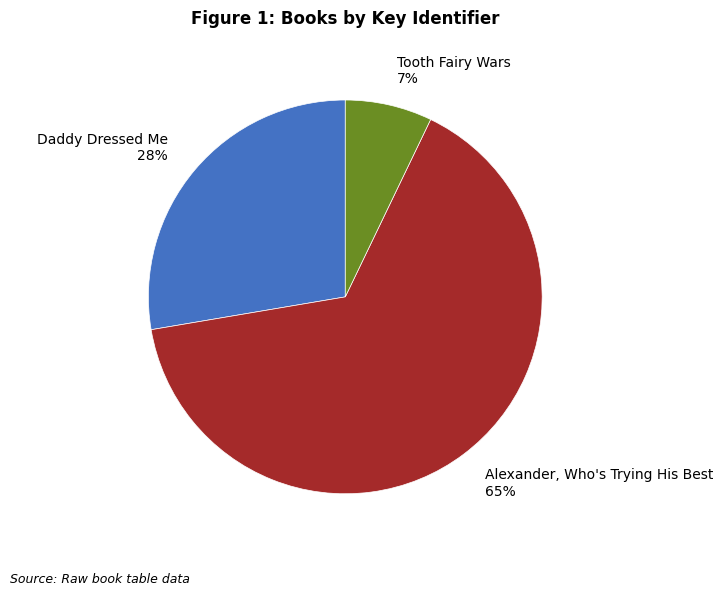

Which category has the biggest portion of the pie?

Alexander, Who's Trying His Best